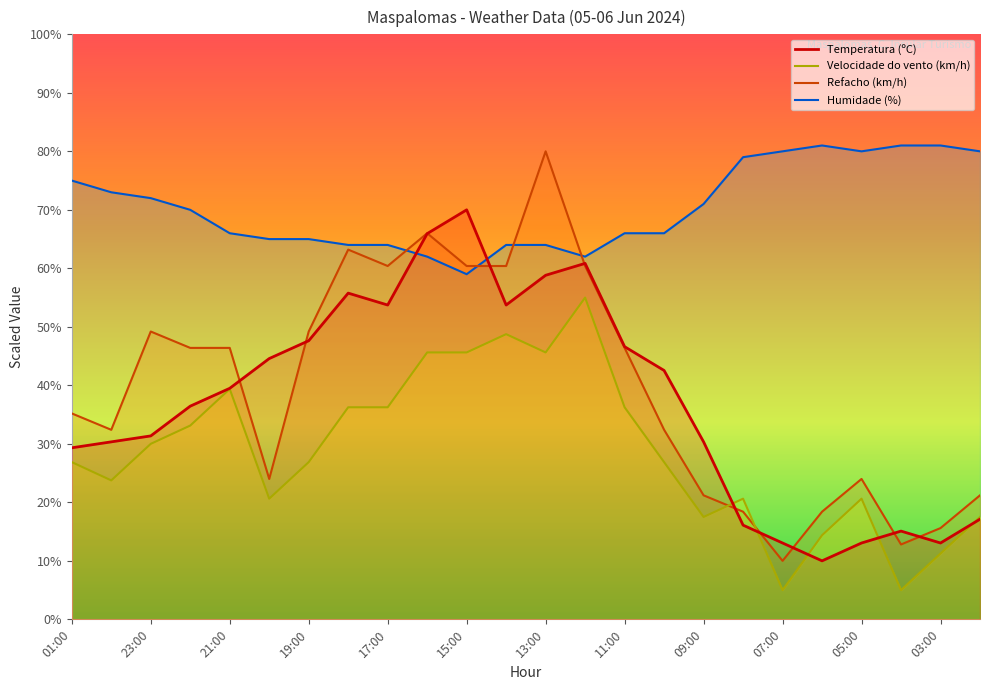

What is the value of the Velocidade do vento (km/h) point at the 15th from the left?

36.2